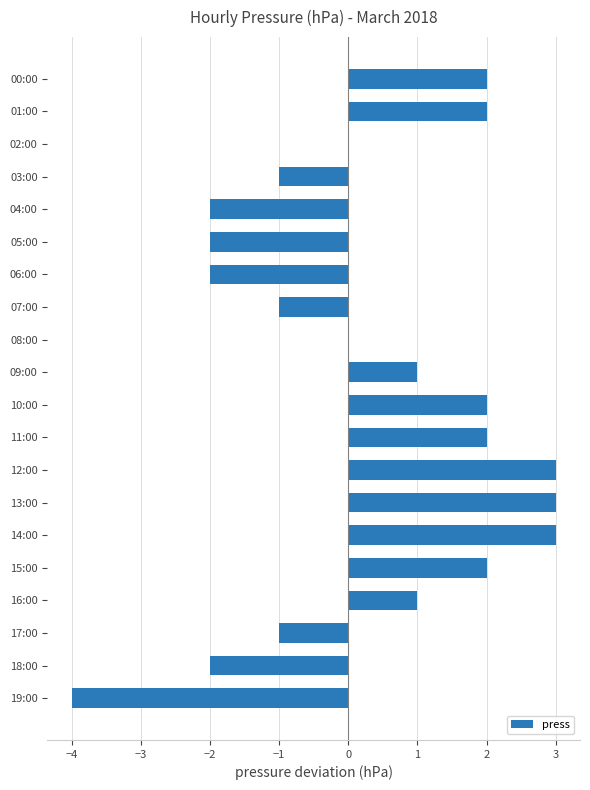

True or false: the data shows 1 at 00:00.

False